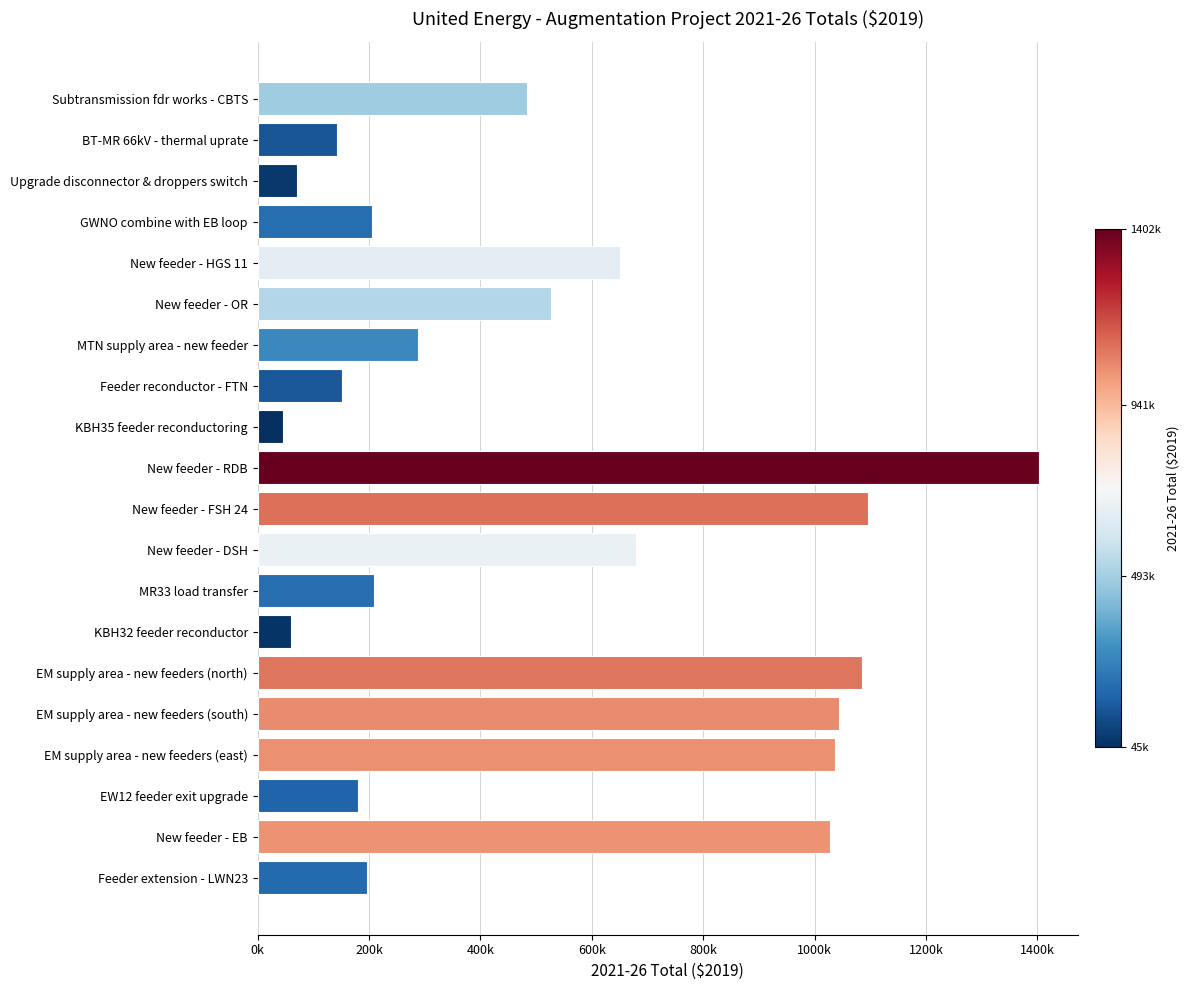

Are the bars horizontal?

Yes